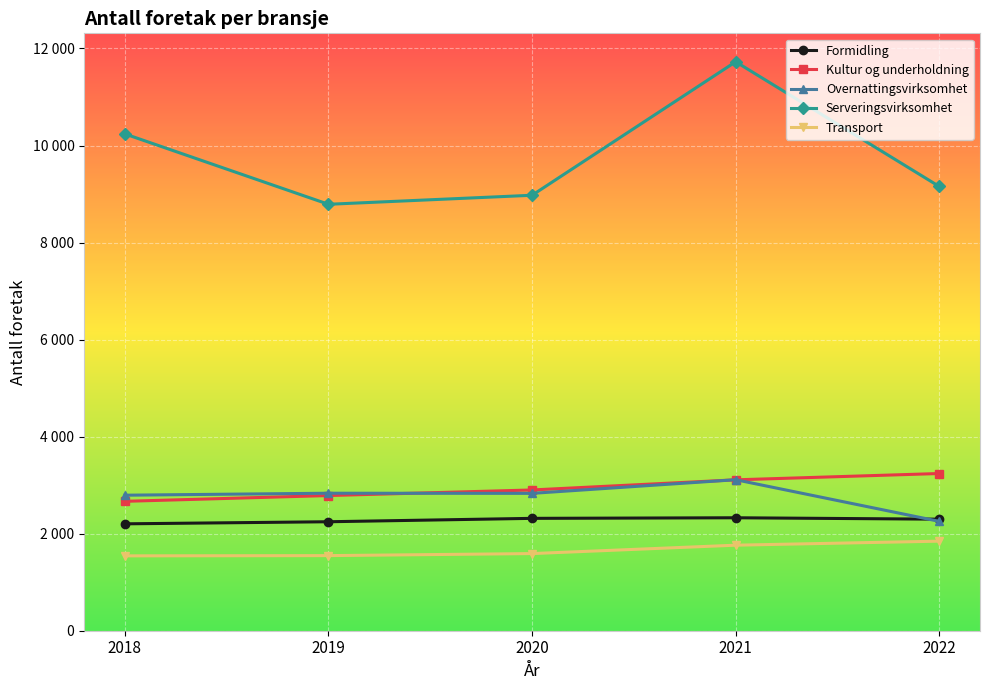

What is the maximum value shown in the chart?

11726